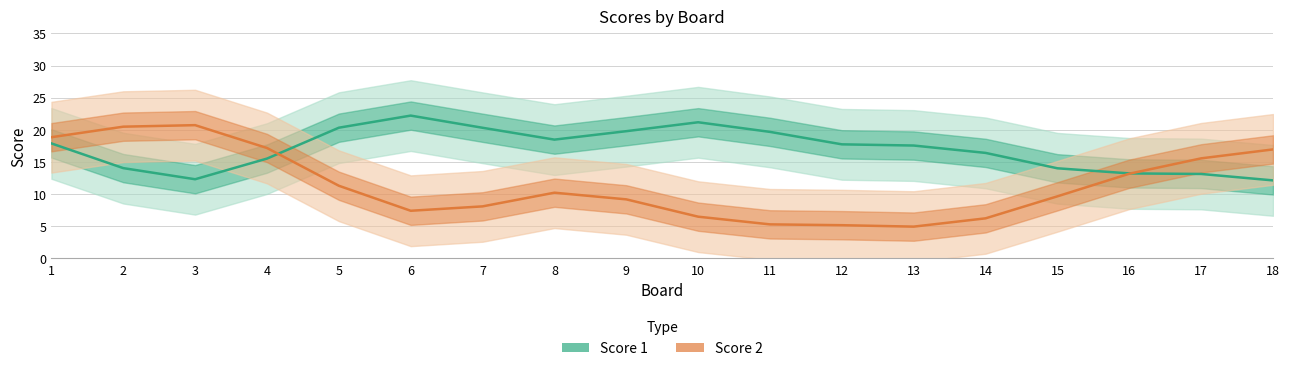

Rank the series by their average value, from lowest to highest.

Score 2, Score 1